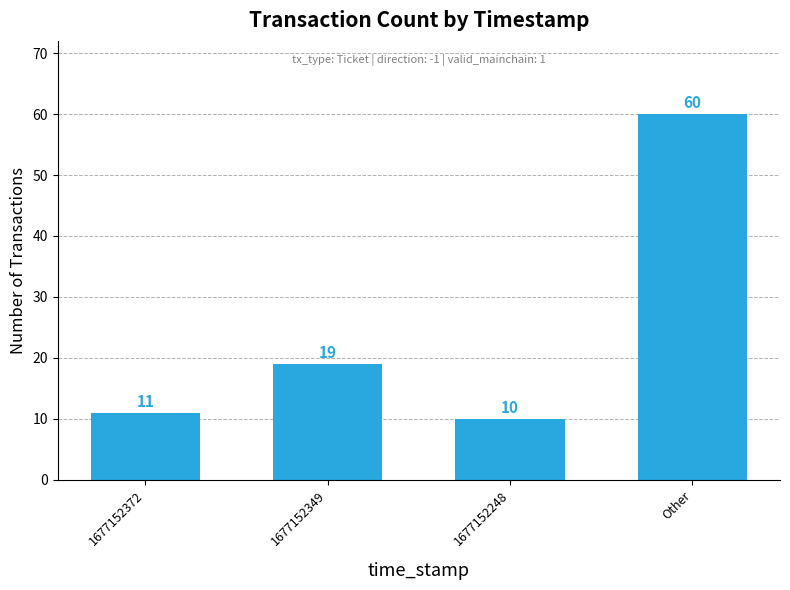

How many bars are there in total?

4